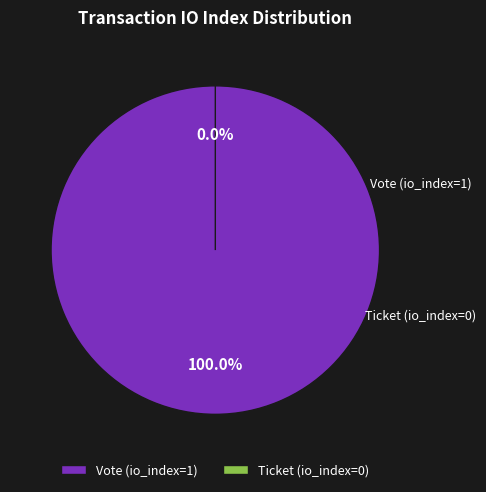

Which slice is the smallest?

Ticket (io_index=0)